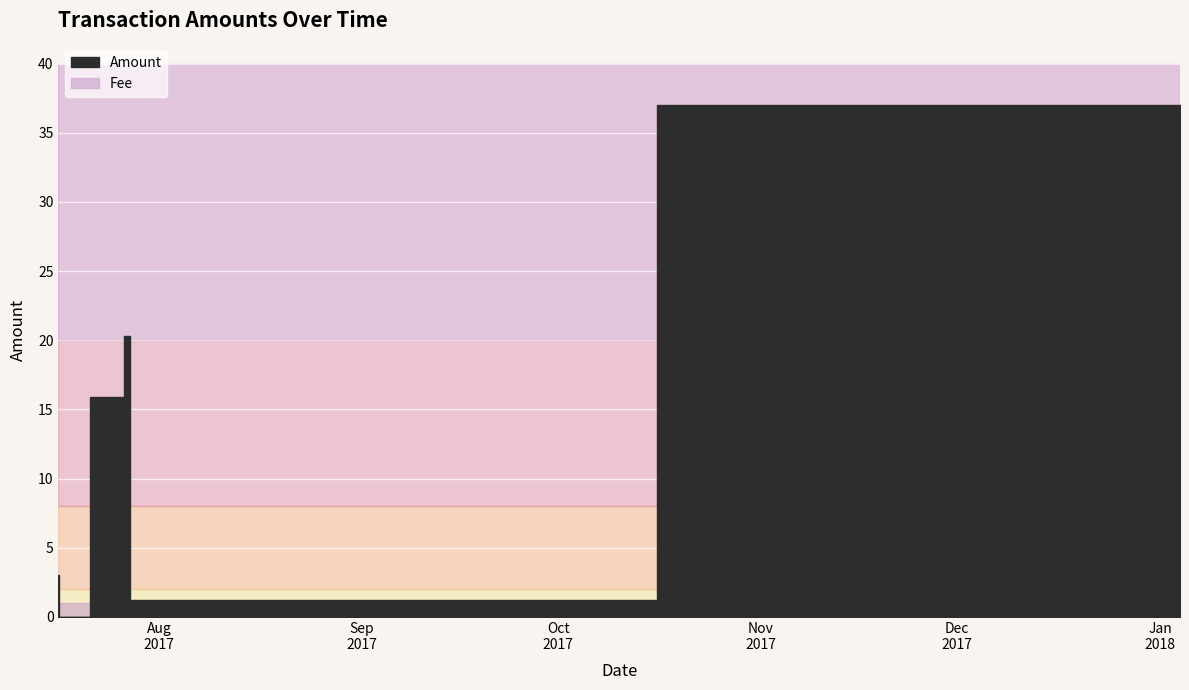

What is the spread (max minus min) of values at 2017-07-16 14:45:59?

1.0